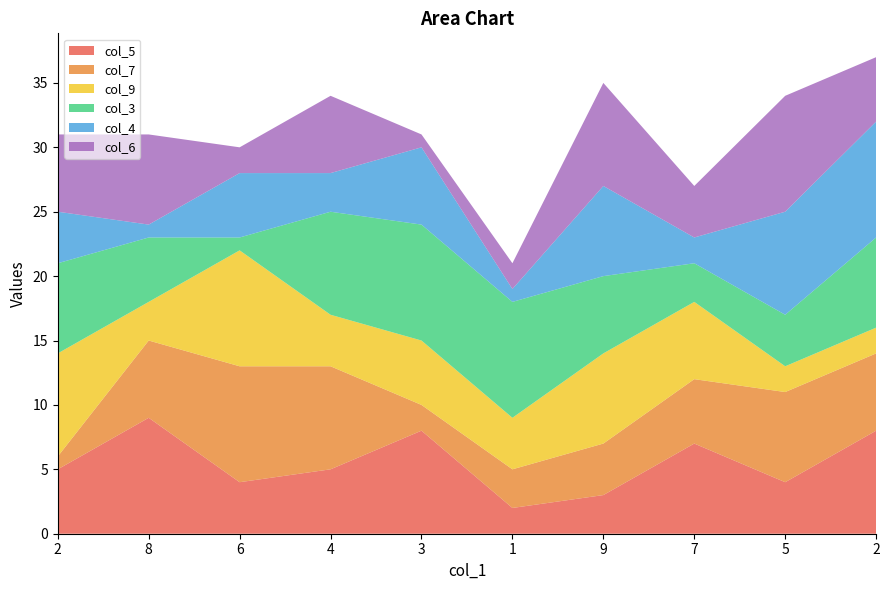

Reading right to left, what are all the values shown in this chart?

col_5: 2=8	5=4	7=7	9=3	1=2	3=8	4=5	6=4	8=9	2=5
col_7: 2=6	5=7	7=5	9=4	1=3	3=2	4=8	6=9	8=6	2=1
col_9: 2=2	5=2	7=6	9=7	1=4	3=5	4=4	6=9	8=3	2=8
col_3: 2=7	5=4	7=3	9=6	1=9	3=9	4=8	6=1	8=5	2=7
col_4: 2=9	5=8	7=2	9=7	1=1	3=6	4=3	6=5	8=1	2=4
col_6: 2=5	5=9	7=4	9=8	1=2	3=1	4=6	6=2	8=7	2=6